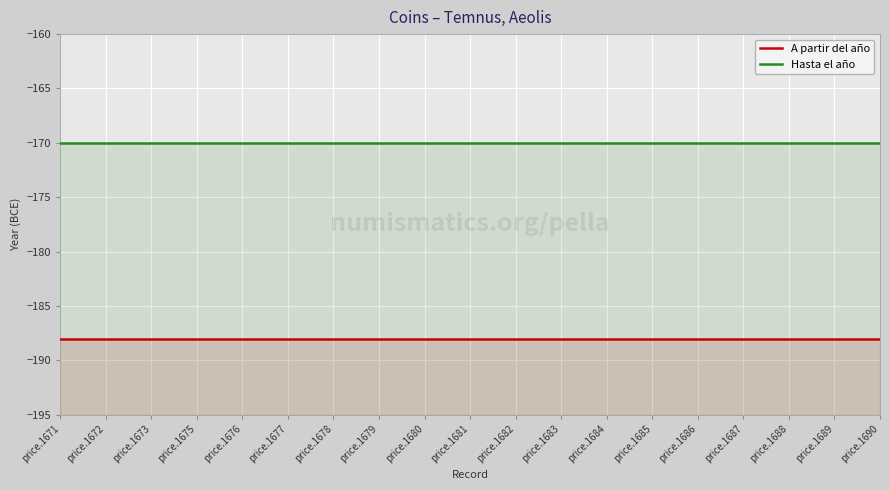

Reading left to right, extract all data points from this chart.

A partir del año: price.1671=-188	price.1672=-188	price.1673=-188	price.1675=-188	price.1676=-188	price.1677=-188	price.1678=-188	price.1679=-188	price.1680=-188	price.1681=-188	price.1682=-188	price.1683=-188	price.1684=-188	price.1685=-188	price.1686=-188	price.1687=-188	price.1688=-188	price.1689=-188	price.1690=-188
Hasta el año: price.1671=-170	price.1672=-170	price.1673=-170	price.1675=-170	price.1676=-170	price.1677=-170	price.1678=-170	price.1679=-170	price.1680=-170	price.1681=-170	price.1682=-170	price.1683=-170	price.1684=-170	price.1685=-170	price.1686=-170	price.1687=-170	price.1688=-170	price.1689=-170	price.1690=-170